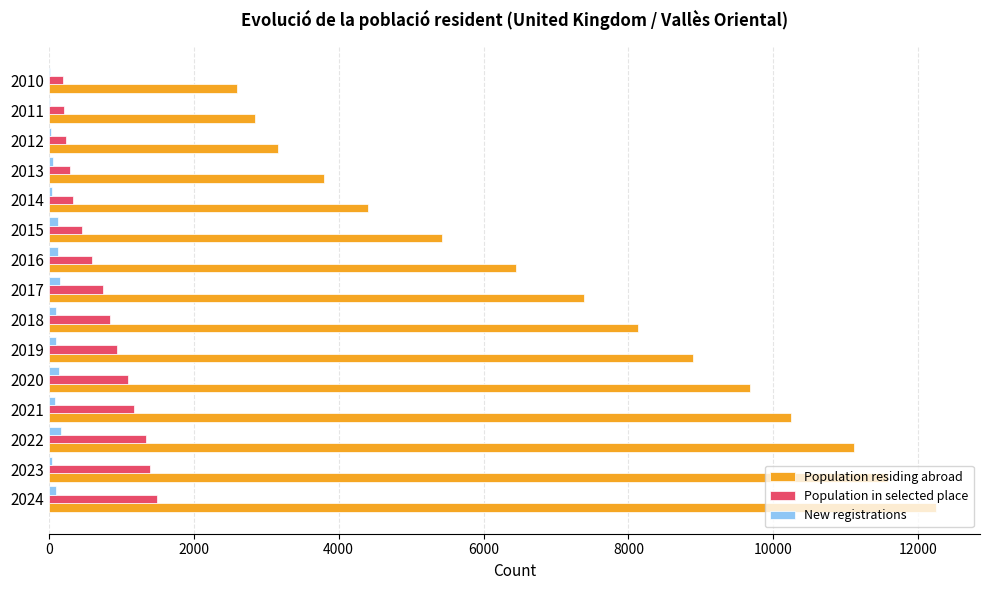

The Population residing abroad series shows 11581 at 2023. True or false?

True